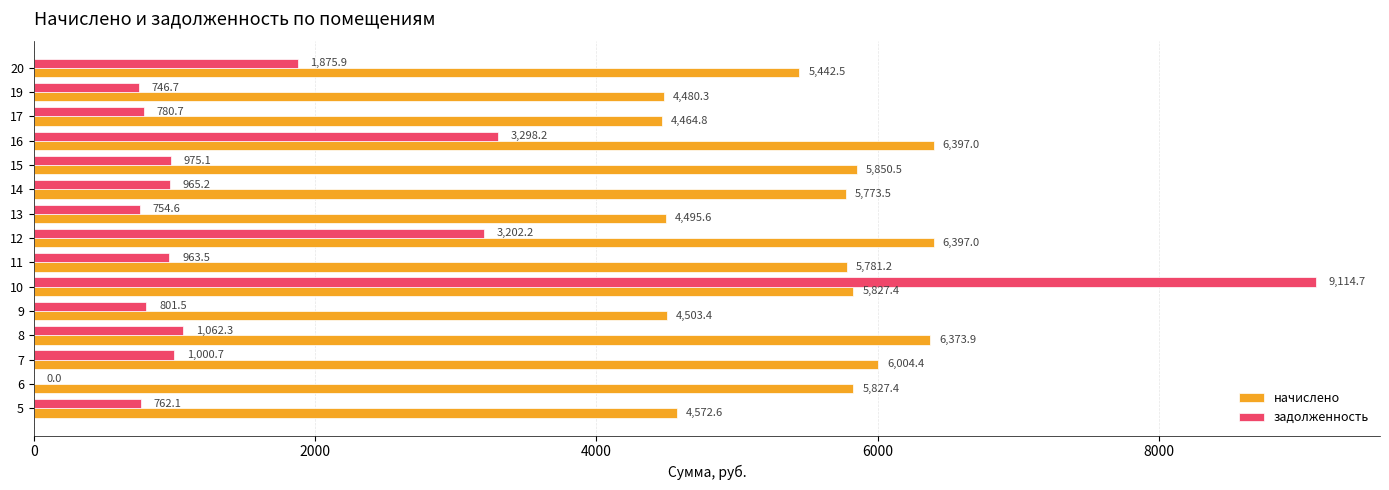

Which category has the highest value across all series?

10